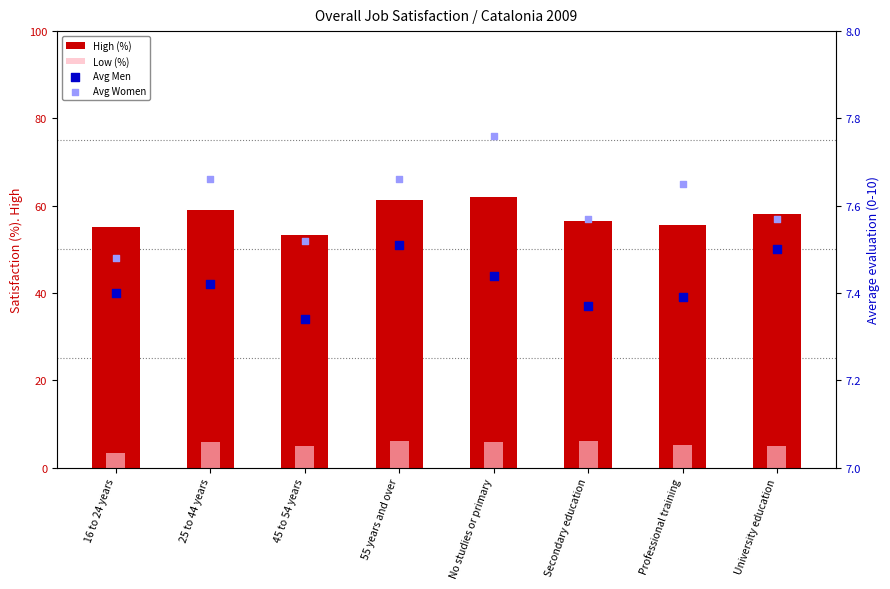

Which series contains the highest Y value?

High (%)